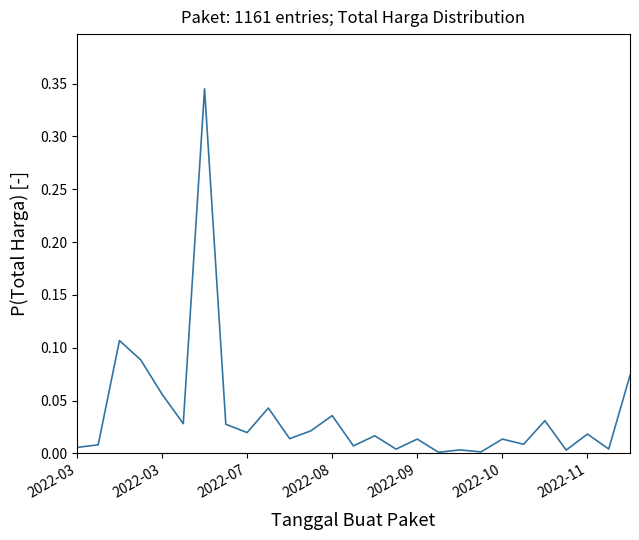

Reading left to right, list all the values displayed in this chart.

0.0	0.0	0.1	0.1	0.1	0.0	0.3	0.0	0.0	0.0	0.0	0.0	0.0	0.0	0.0	0.0	0.0	0.0	0.0	0.0	0.0	0.0	0.0	0.0	0.0	0.0	0.1